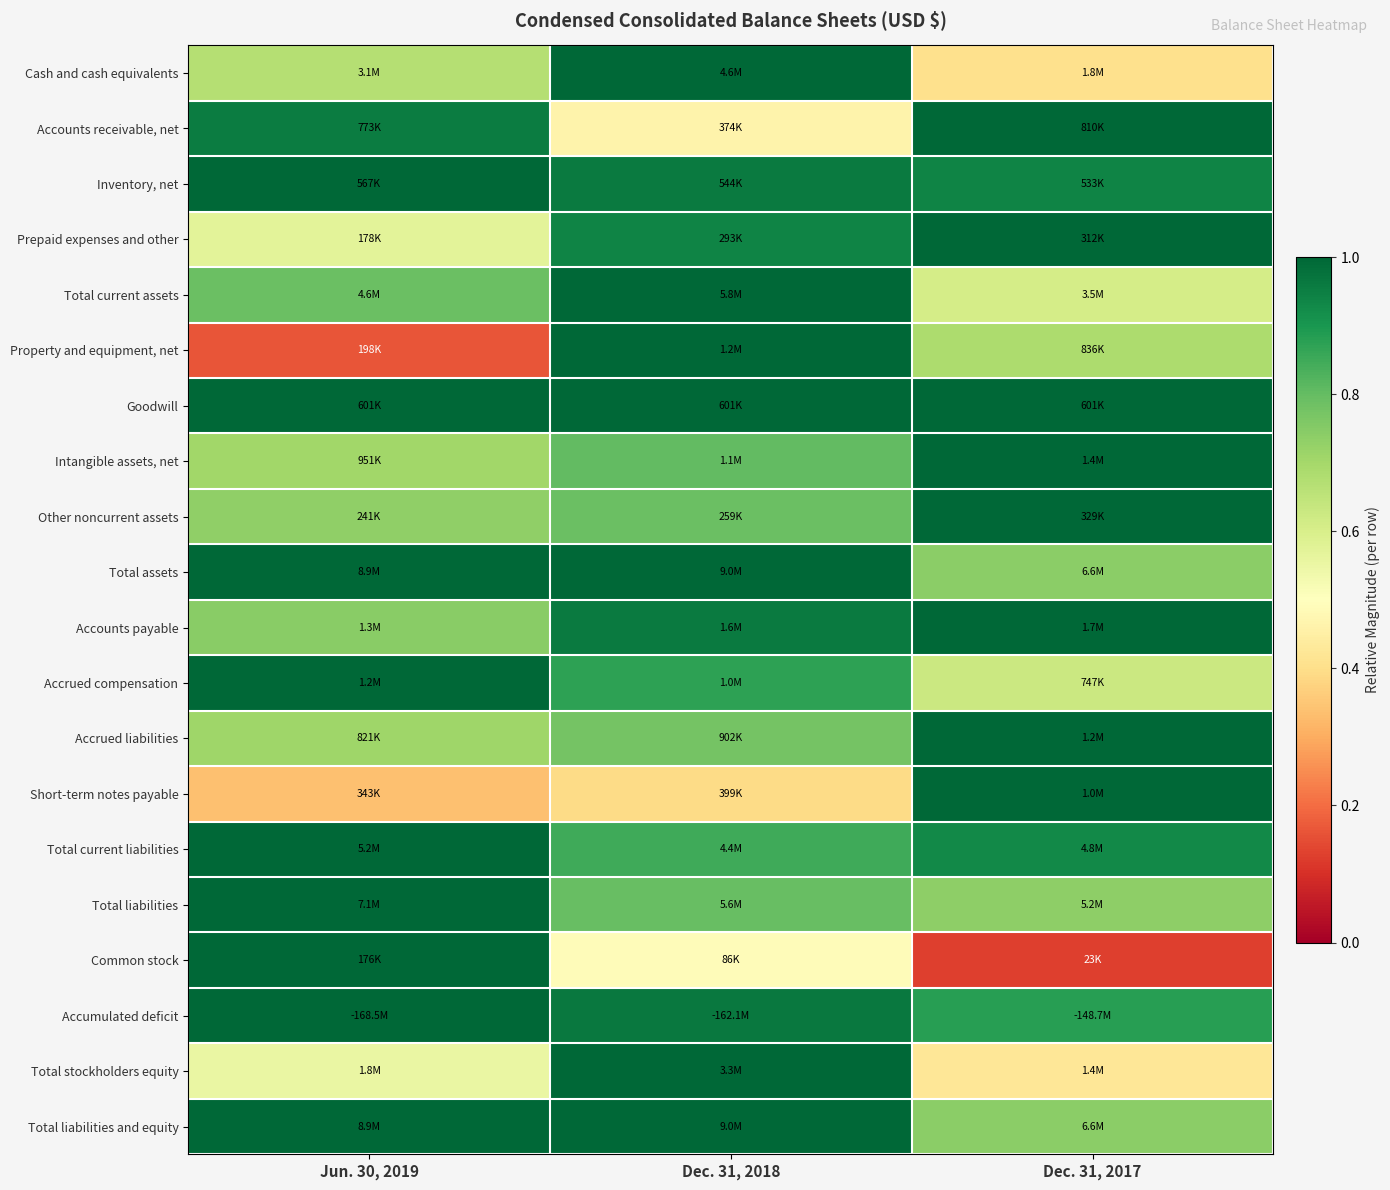

Between Dec. 31, 2017 and Jun. 30, 2019, which is larger?

Jun. 30, 2019